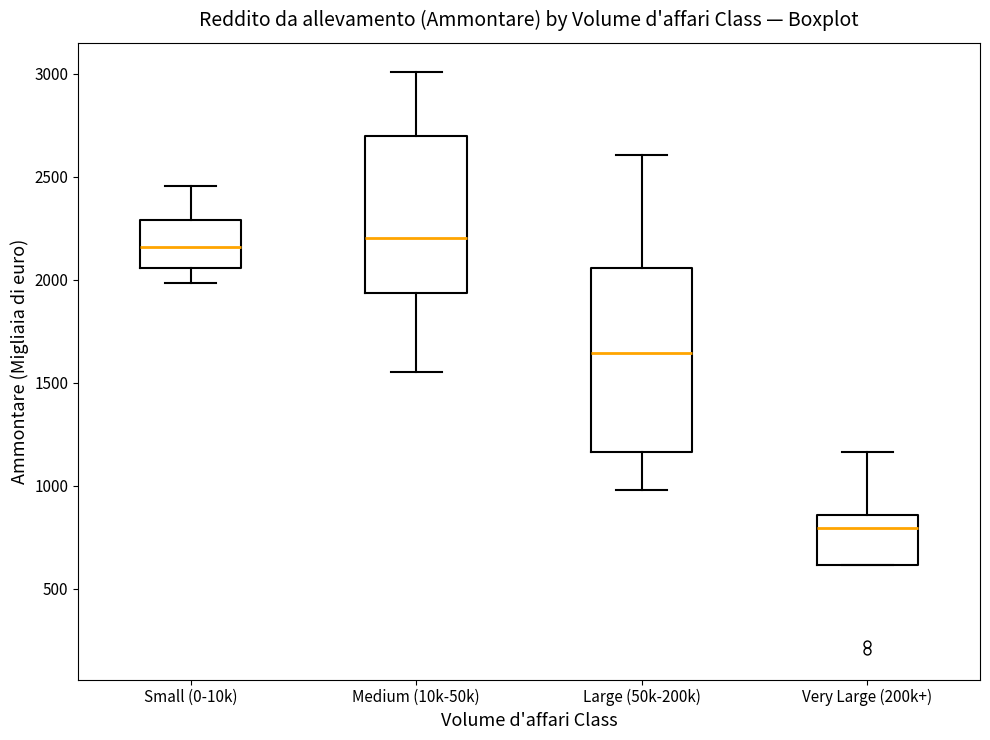

Reading left to right, read every box against the y-axis: the position of its median line, the range the box covers, and the ends of its whiskers. The values are not printed on the chart, so give them approximately, as read against the axis.

Small (0-10k): median 2150, box 2050 to 2300, whiskers 2000 to 2450
Medium (10k-50k): median 2200, box 1950 to 2700, whiskers 1550 to 3000
Large (50k-200k): median 1650, box 1150 to 2050, whiskers 1000 to 2600
Very Large (200k+): median 800, box 600 to 850, whiskers 600 to 1150